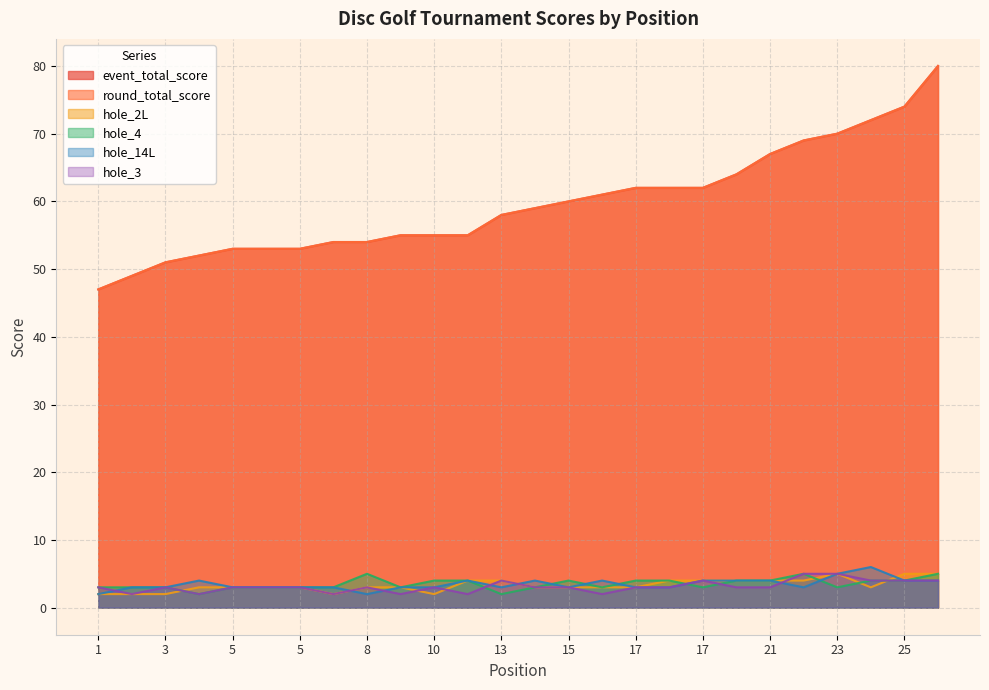

At which category does the chart reach its minimum across all series?

1